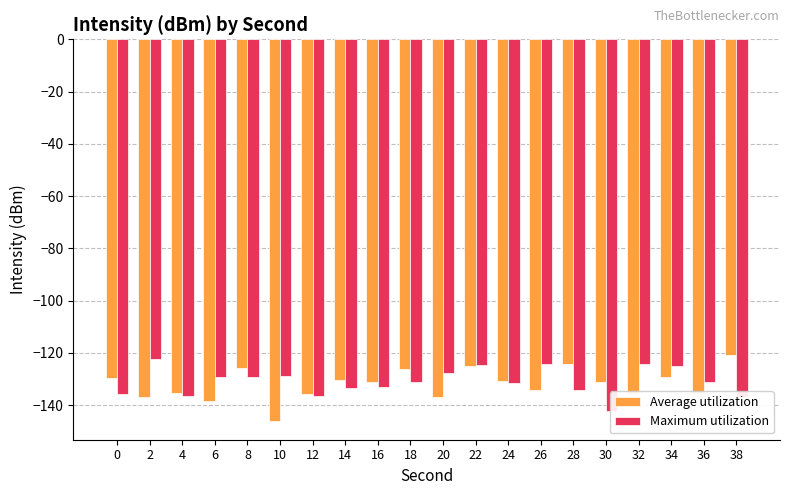

At which category does the chart reach its minimum across all series?

10